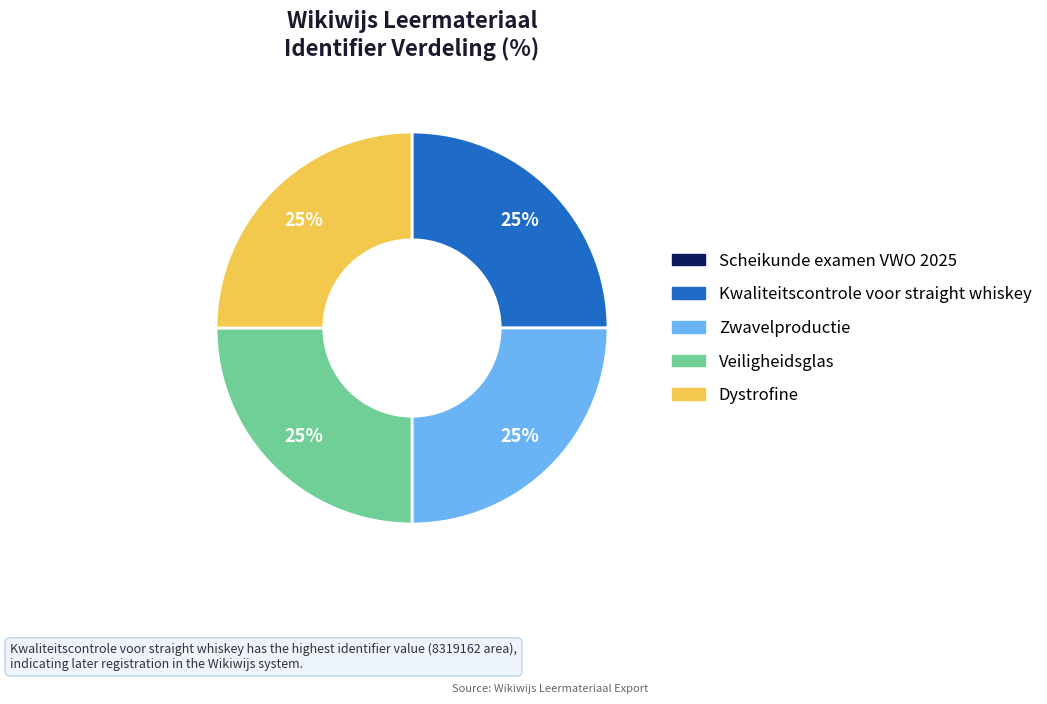

To the nearest percent, what percentage of the pie is Veiligheidsglas?

25%